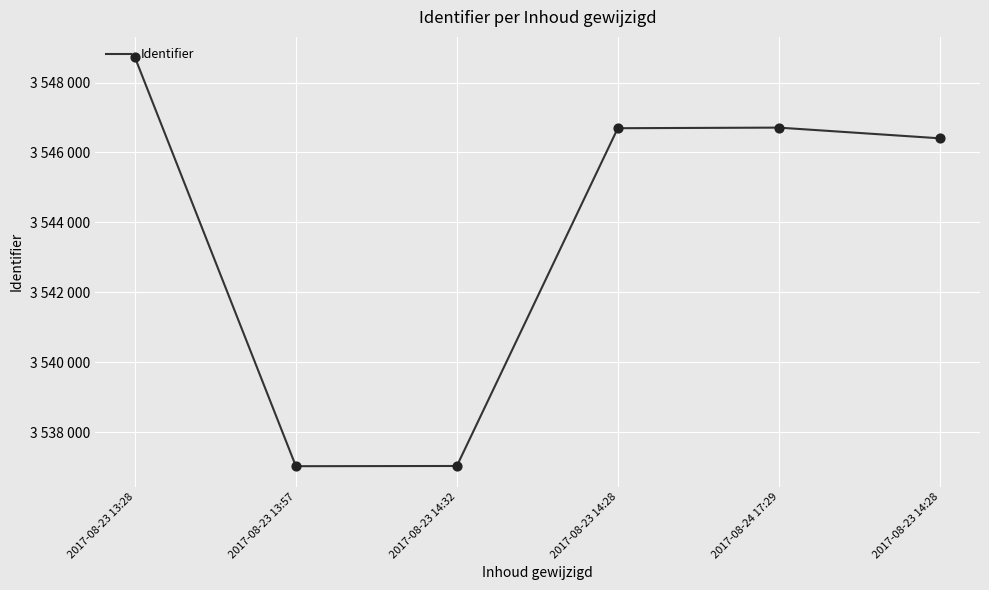

Which has a higher value, 2017-08-23 13:57 or 2017-08-23 14:28?

2017-08-23 14:28